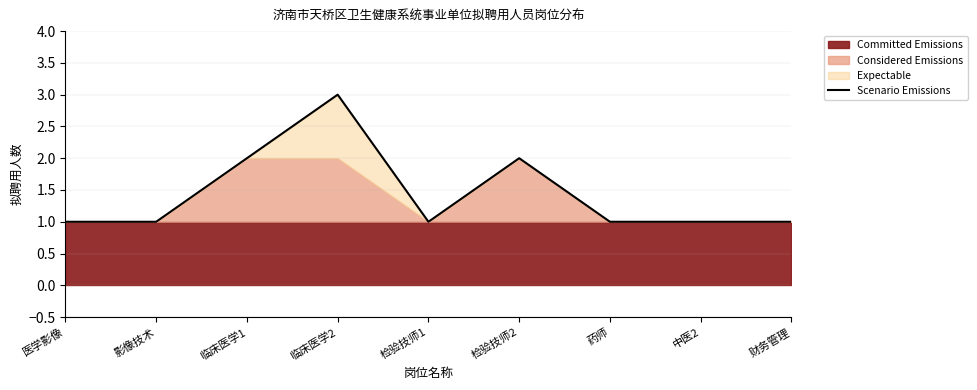

How many points are higher than both their immediate neighbors (excluding endpoints)?

2